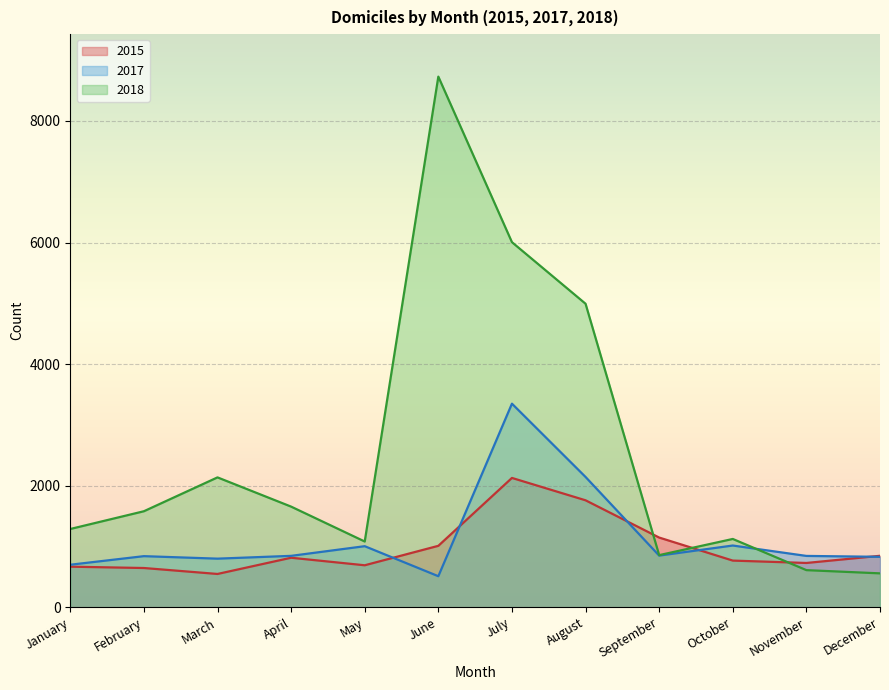

Which series has the widest spread of values?

2018